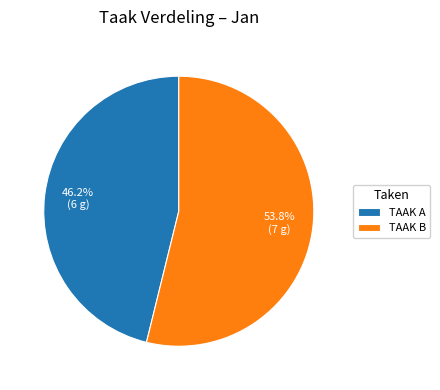

Does any single category account for the majority?

Yes